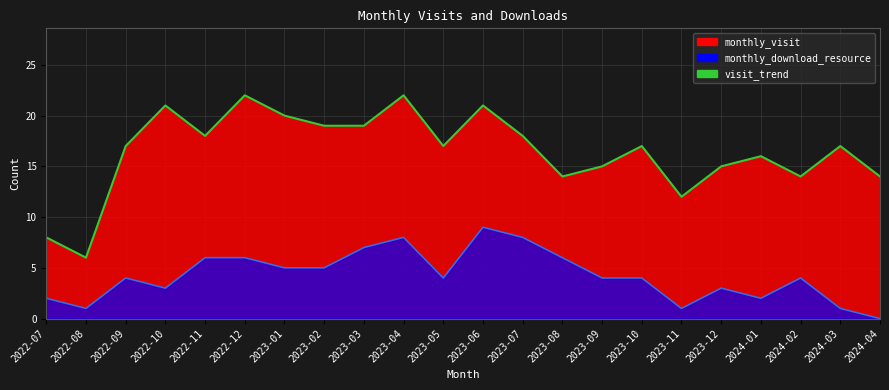

Where does the data first go above 17?

2022-10